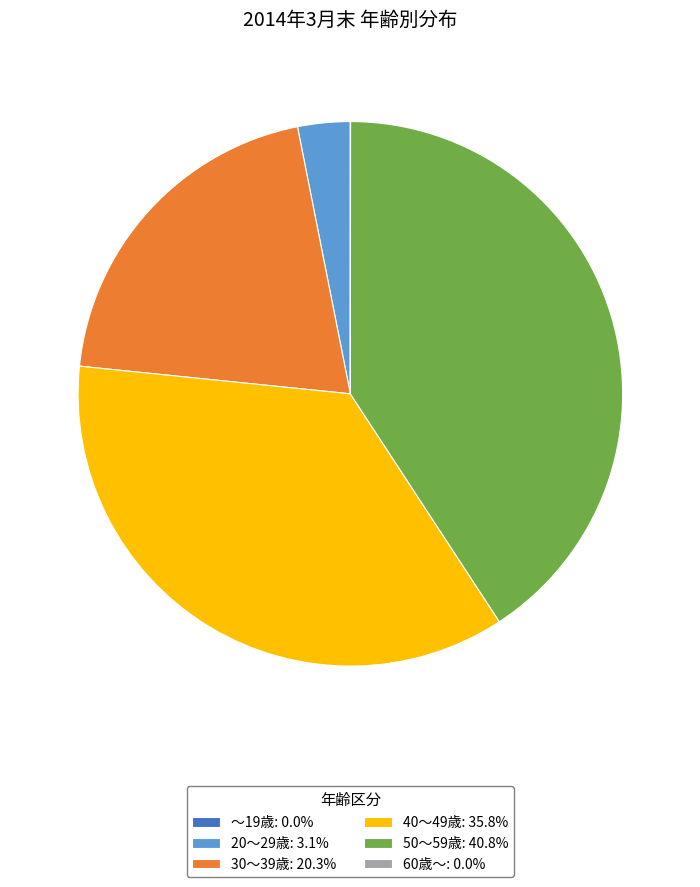

Is there any slice that represents more than half of the pie?

No